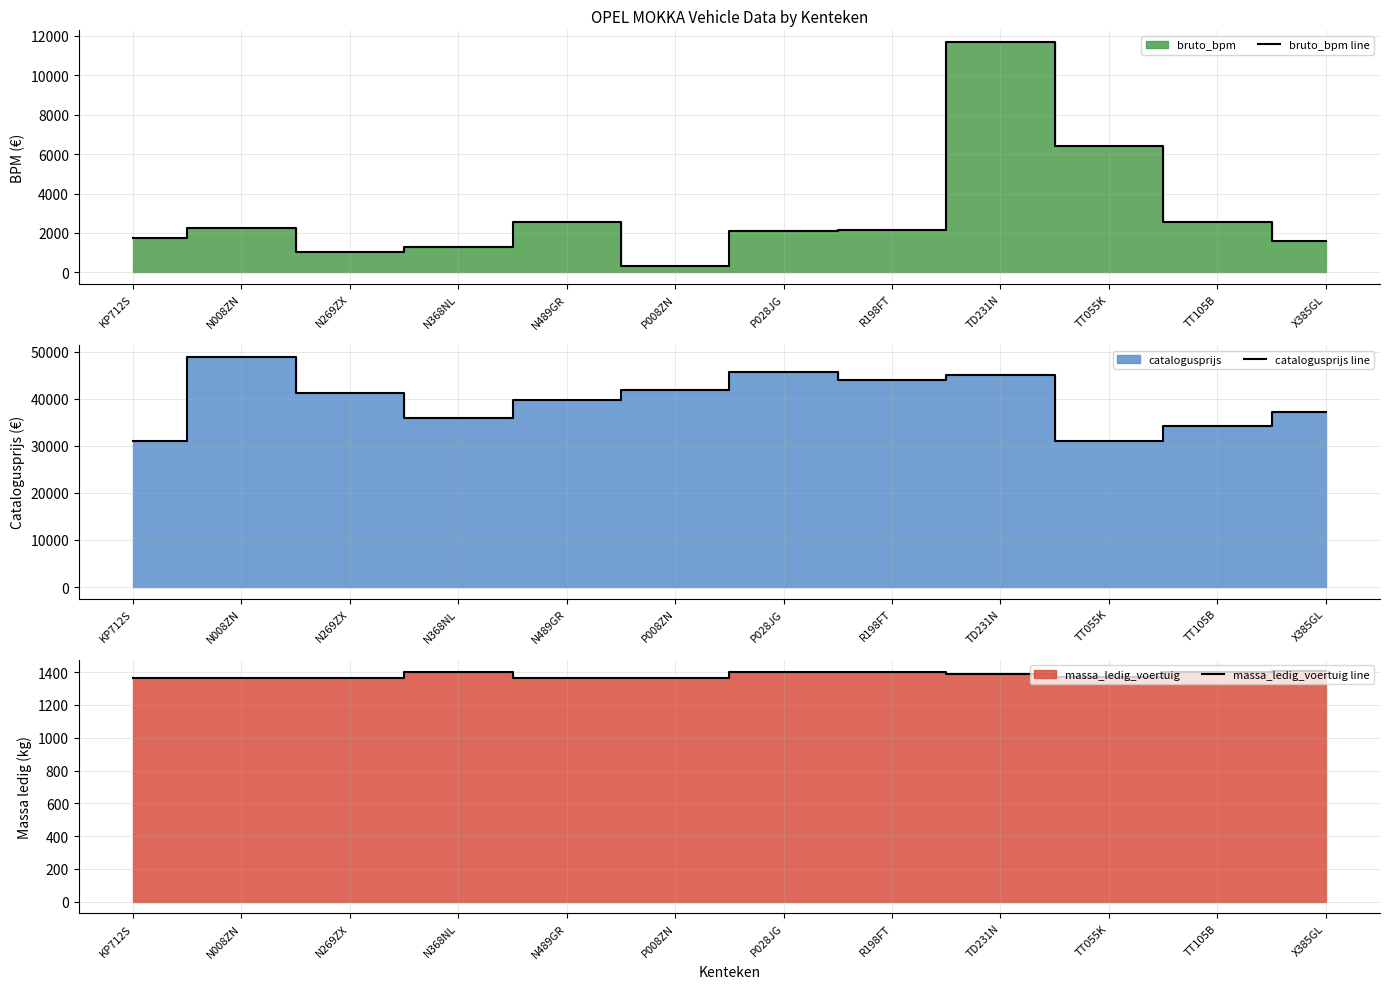

Which category has the lowest value in the massa_ledig_voertuig line series?

KP712S